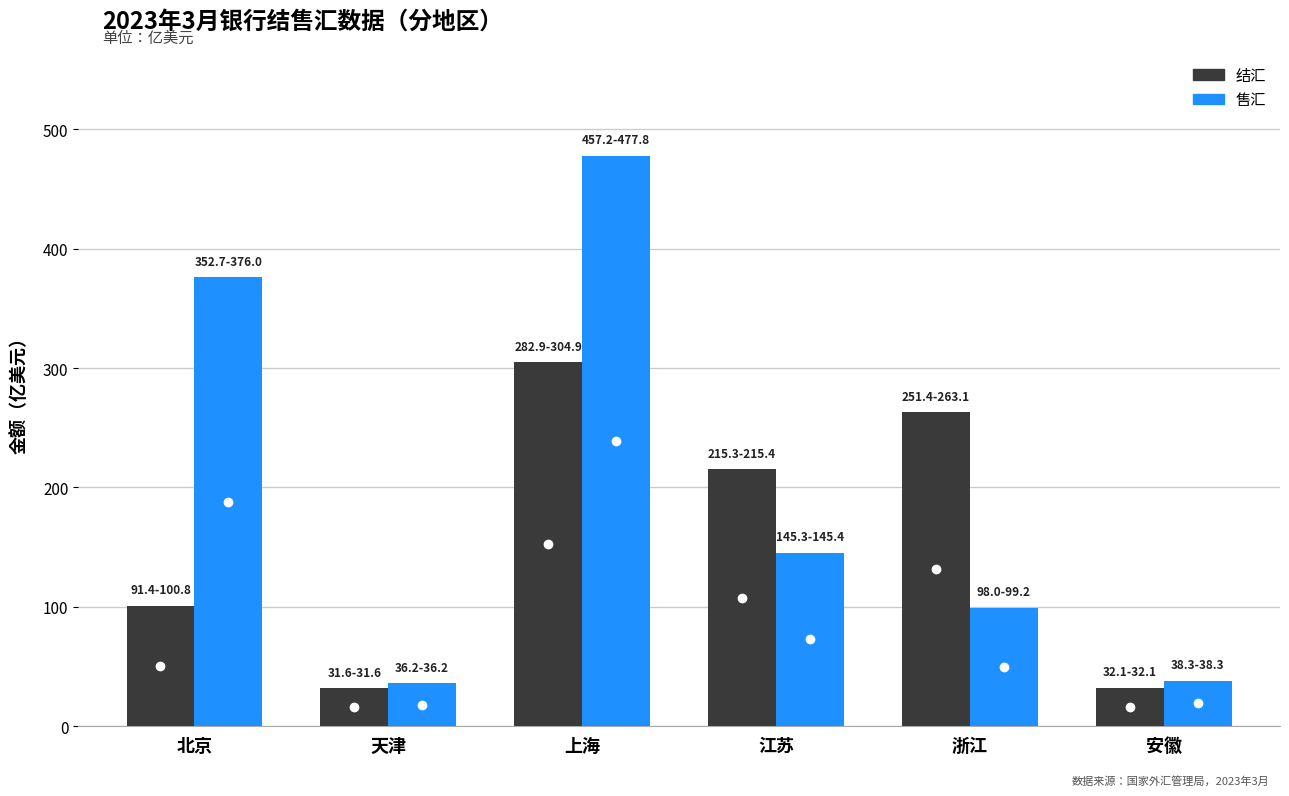

At which label does 结汇 reach its peak?

上海